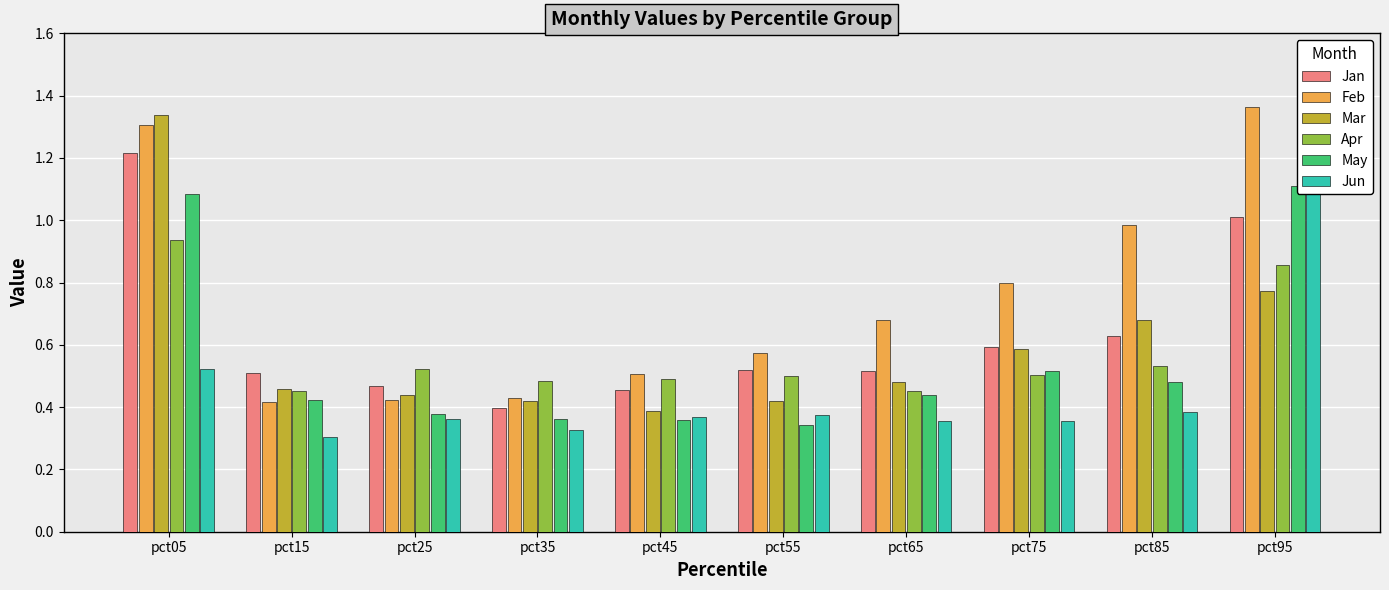

What is the difference between the maximum and minimum values in the Mar series?

1.0